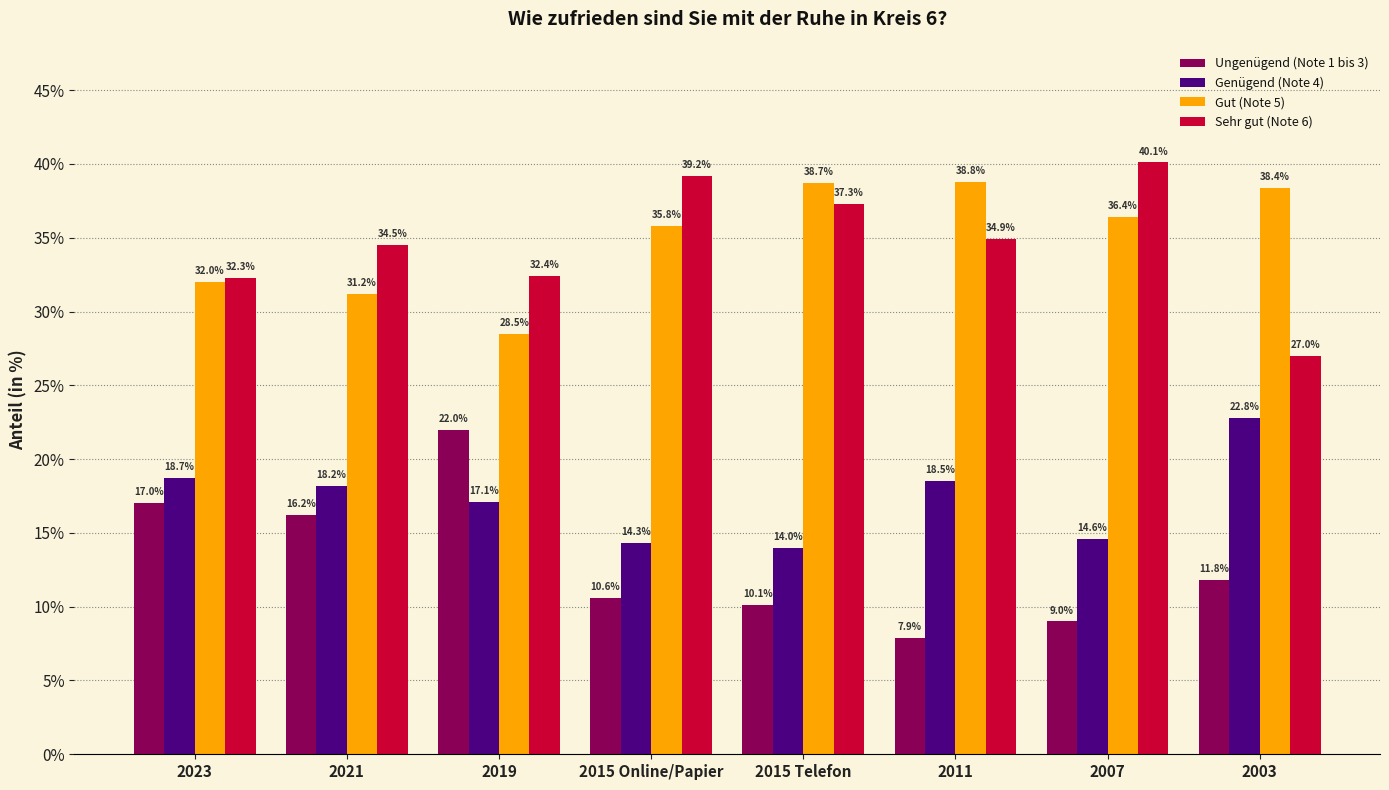

What position from the right is 2007?

2